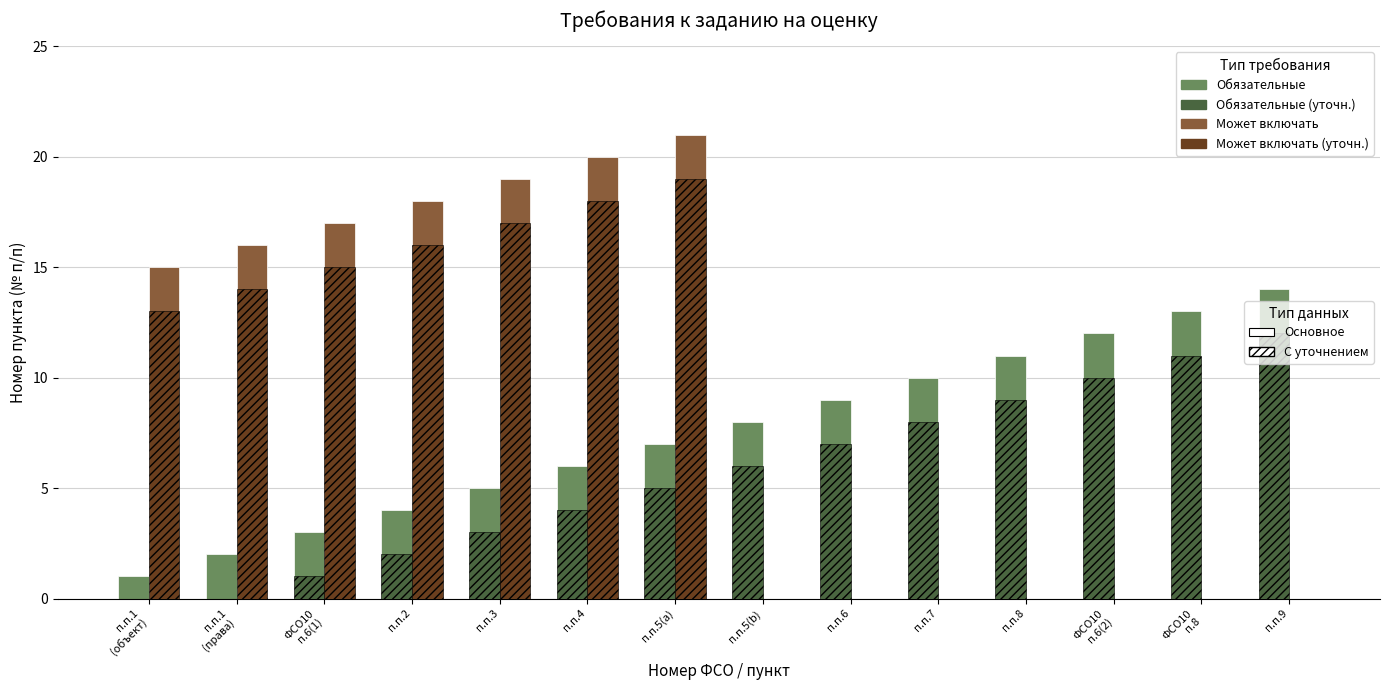

Which category has the highest value across all series?

п.п.5(a)